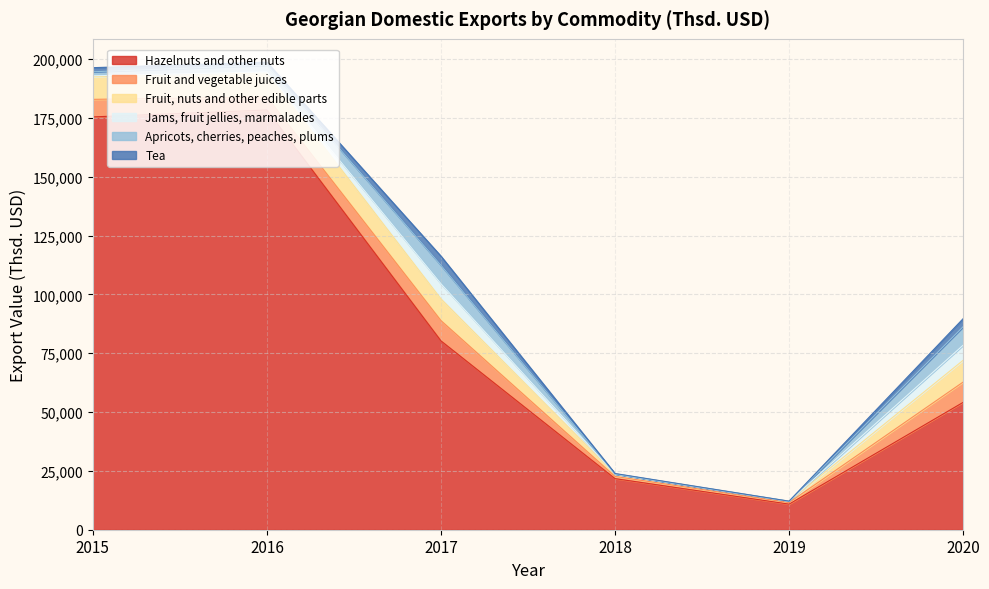

What are all the series names shown in the legend?

Hazelnuts and other nuts, Fruit and vegetable juices, Fruit, nuts and other edible parts, Jams, fruit jellies, marmalades, Apricots, cherries, peaches, plums, Tea